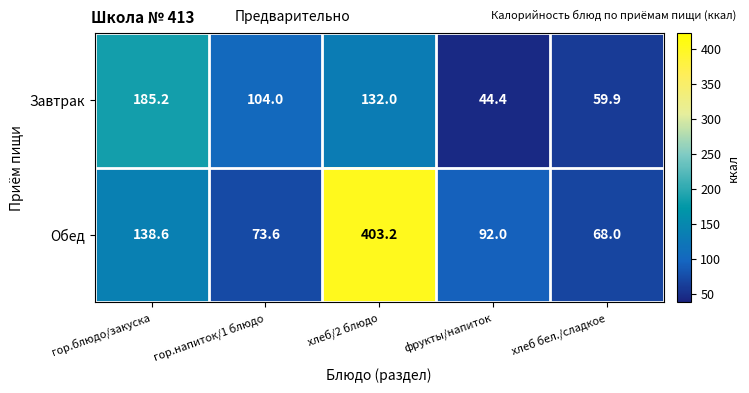

What is the sum of all Обед values?

775.4